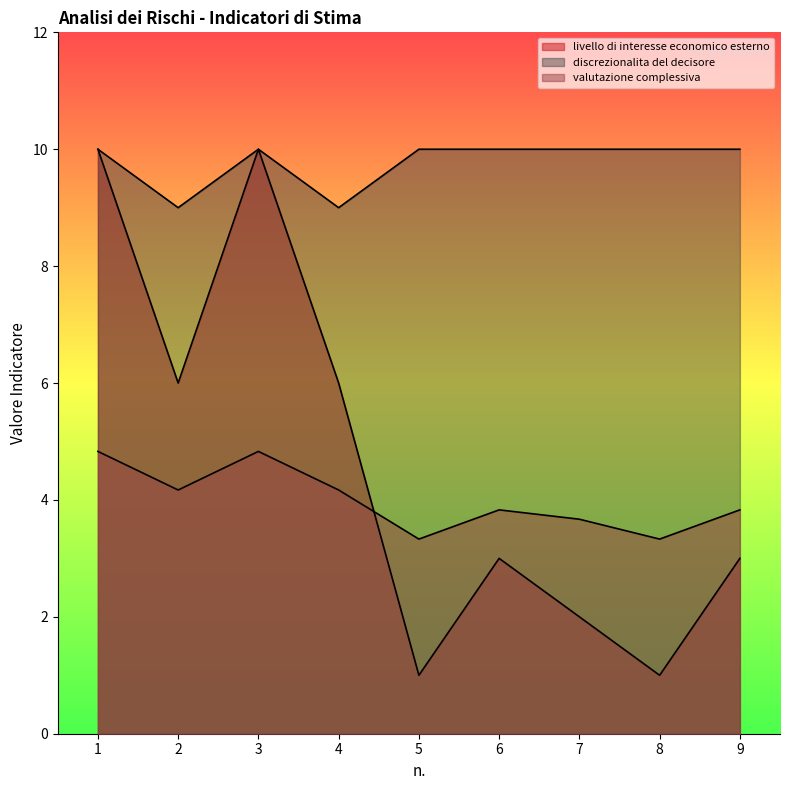

What is the value of the valutazione complessiva point at the 2nd from the left?

4.2